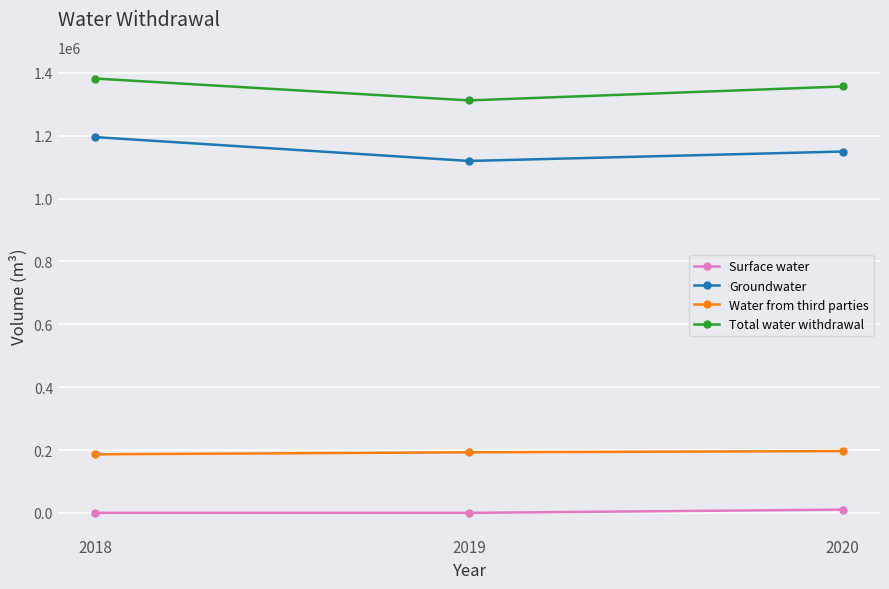

What is the difference between the maximum and minimum values in the Water from third parties series?

10270